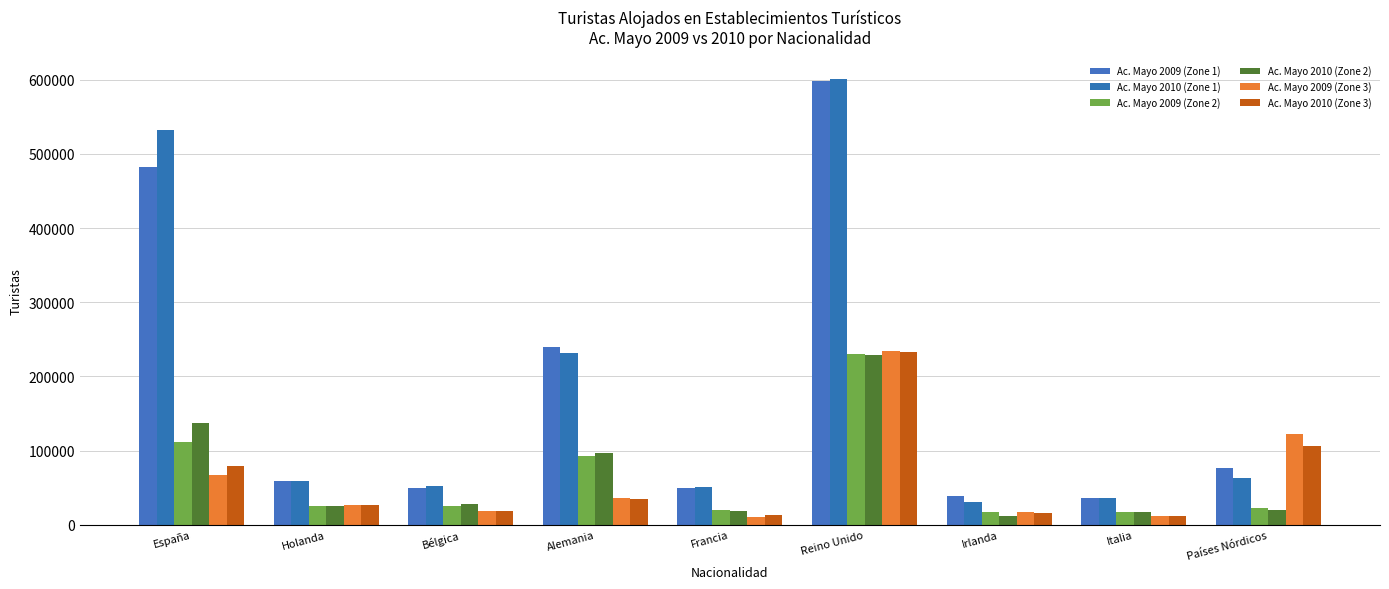

The value of Ac. Mayo 2009 (Zone 3) at Alemania is 35324. True or false?

True